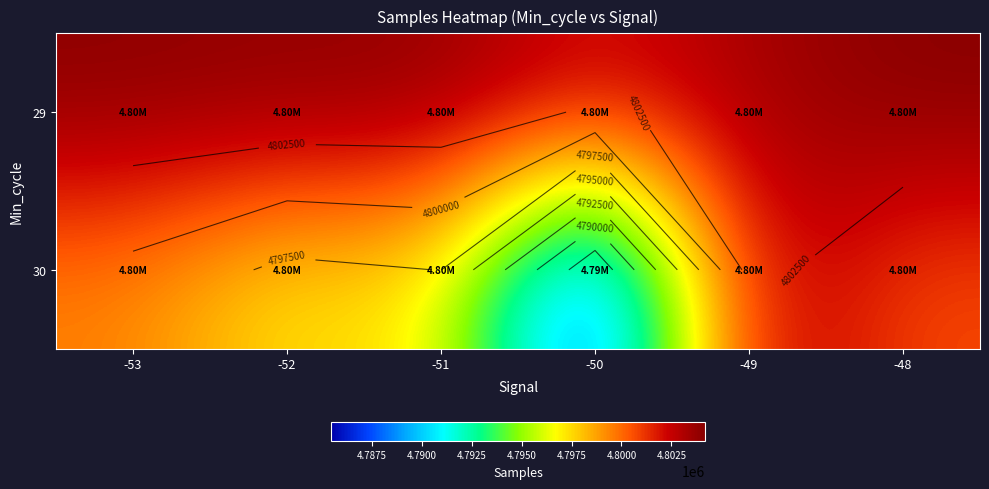

What is the difference between the maximum and minimum values in the 29 series?

2032